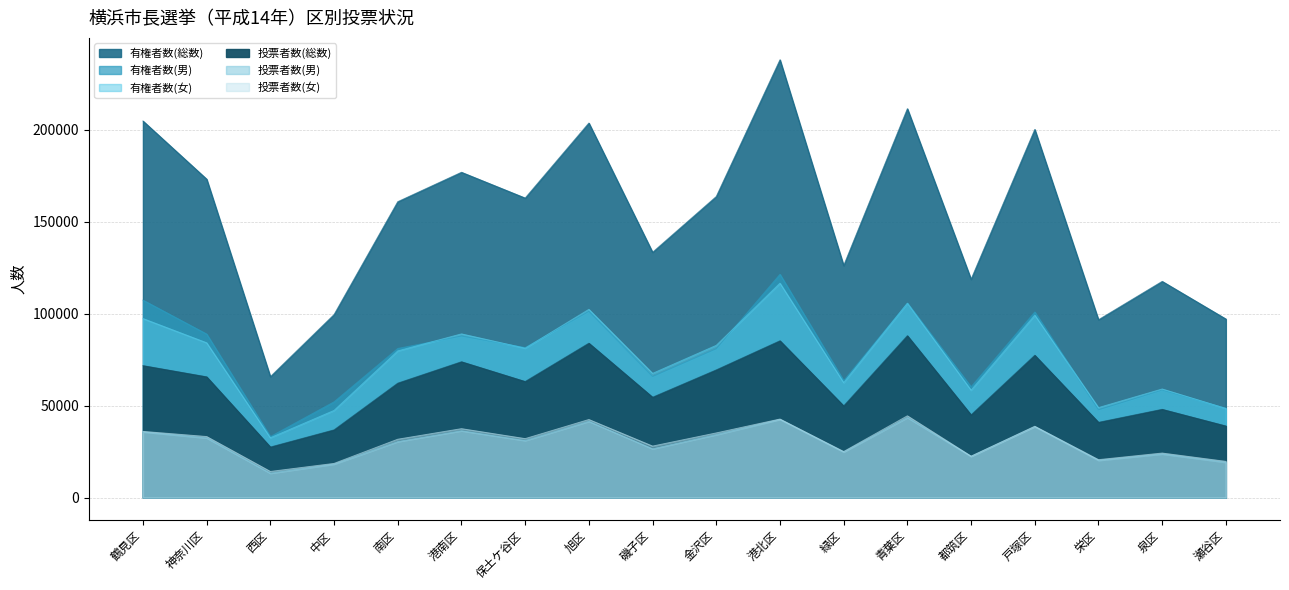

What is the total value across all series at 泉区?

331092